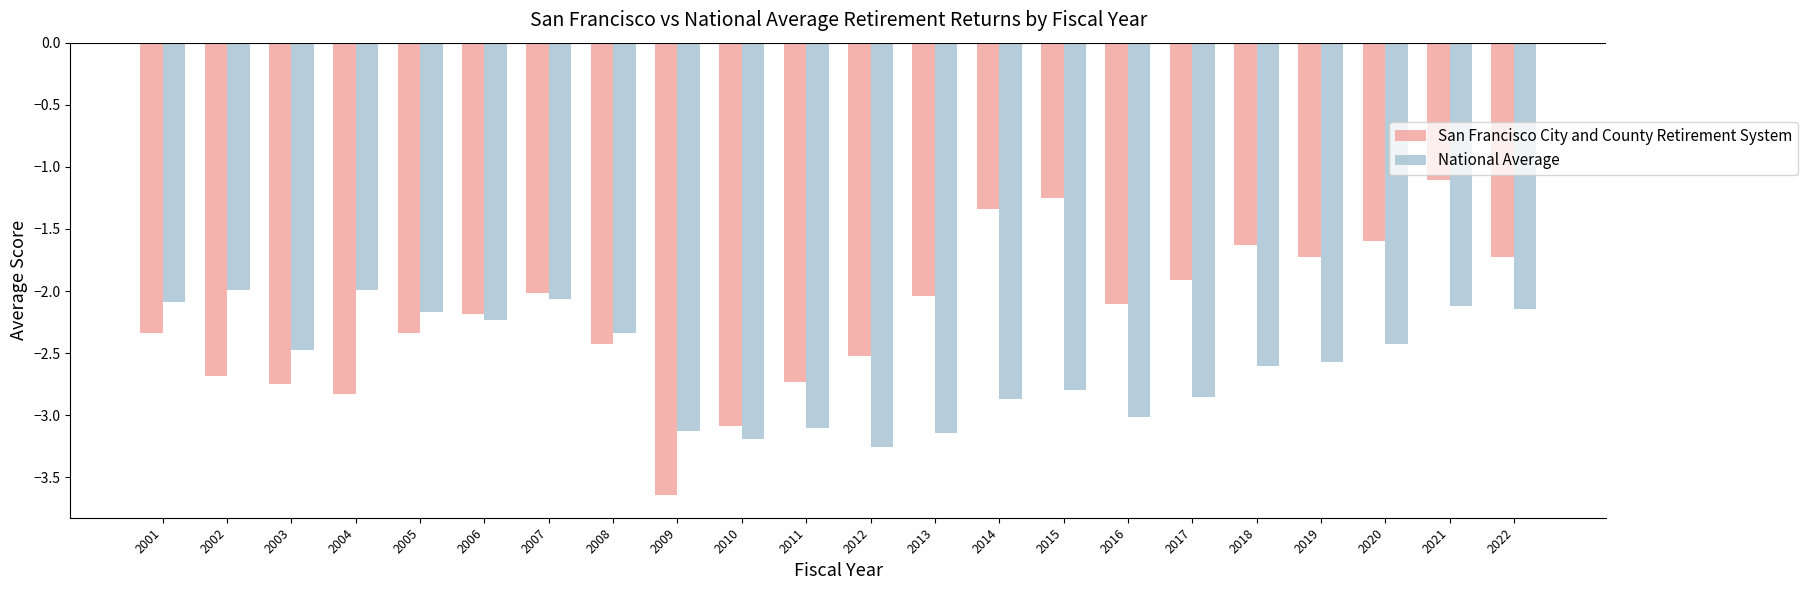

Count the number of categories in the chart.

22